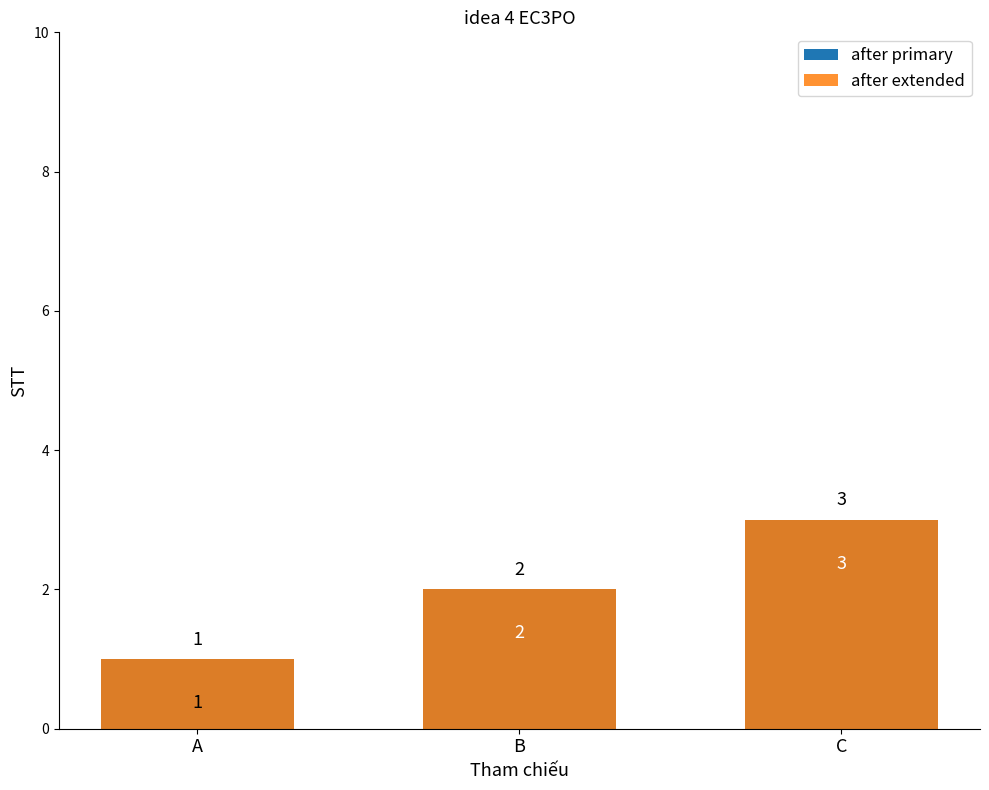

What is the total value across all series at A?

2